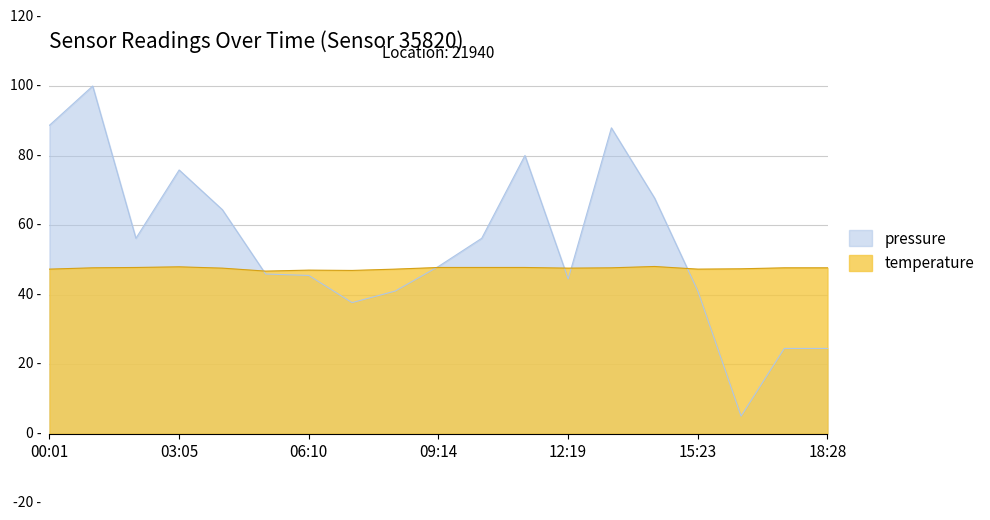

At 06:10, list the series in order from smallest to largest.

pressure, temperature